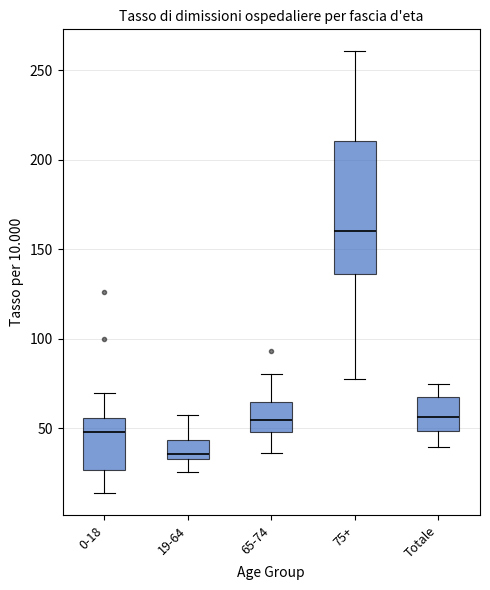

Reading left to right, read every box against the y-axis: the position of its median line, the range the box covers, and the ends of its whiskers. The values are not printed on the chart, so give them approximately, as read against the axis.

0-18: median 50, box 25 to 55, whiskers 15 to 70
19-64: median 35 (just above the box's lower edge), box 35 to 45, whiskers 25 to 55
65-74: median 55, box 50 to 65, whiskers 35 to 80
75+: median 160, box 135 to 210, whiskers 75 to 260
Totale: median 55, box 50 to 65, whiskers 40 to 75